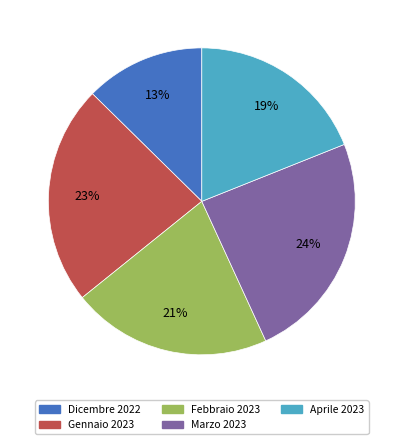

How many segments does this pie chart have?

5